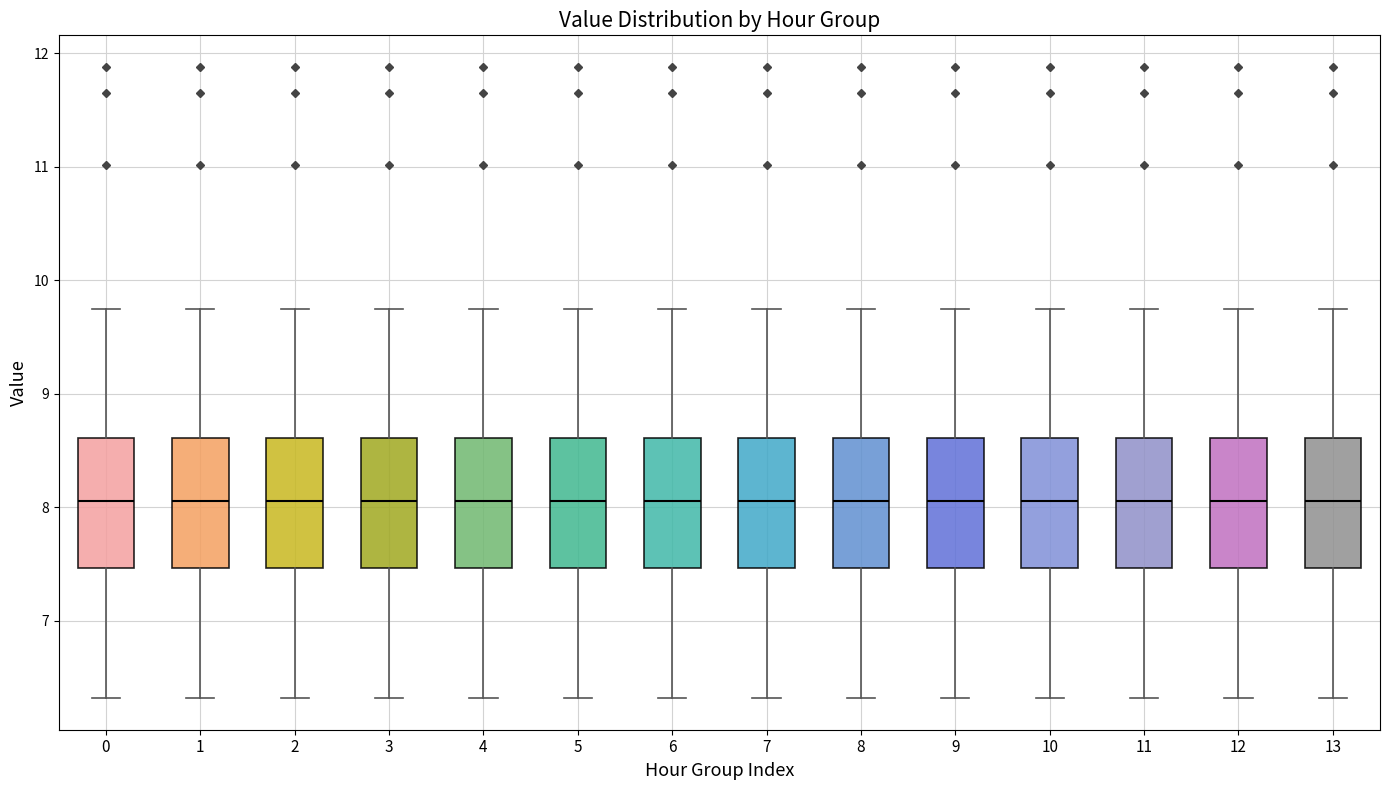

Reading left to right, read every box against the y-axis: the position of its median line, the range the box covers, and the ends of its whiskers. The values are not printed on the chart, so give them approximately, as read against the axis.

0: median 8.1, box 7.5 to 8.6, whiskers 6.3 to 9.8
1: median 8.1, box 7.5 to 8.6, whiskers 6.3 to 9.8
2: median 8.1, box 7.5 to 8.6, whiskers 6.3 to 9.8
3: median 8.1, box 7.5 to 8.6, whiskers 6.3 to 9.8
4: median 8.1, box 7.5 to 8.6, whiskers 6.3 to 9.8
5: median 8.1, box 7.5 to 8.6, whiskers 6.3 to 9.8
6: median 8.1, box 7.5 to 8.6, whiskers 6.3 to 9.8
7: median 8.1, box 7.5 to 8.6, whiskers 6.3 to 9.8
8: median 8.1, box 7.5 to 8.6, whiskers 6.3 to 9.8
9: median 8.1, box 7.5 to 8.6, whiskers 6.3 to 9.8
10: median 8.1, box 7.5 to 8.6, whiskers 6.3 to 9.8
11: median 8.1, box 7.5 to 8.6, whiskers 6.3 to 9.8
12: median 8.1, box 7.5 to 8.6, whiskers 6.3 to 9.8
13: median 8.1, box 7.5 to 8.6, whiskers 6.3 to 9.8